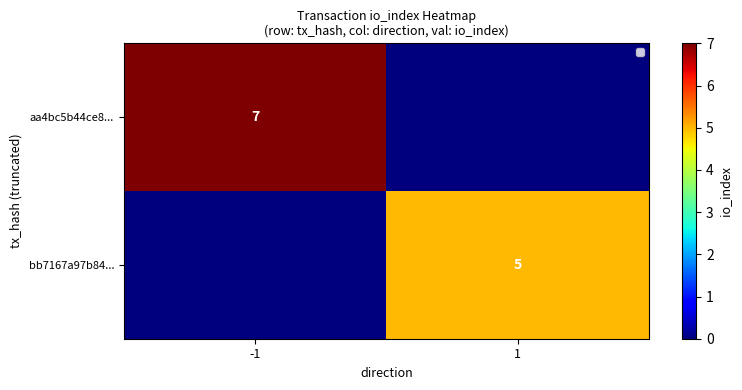

True or false: aa4bc5b44ce8... has a value of 7 at -1.

True